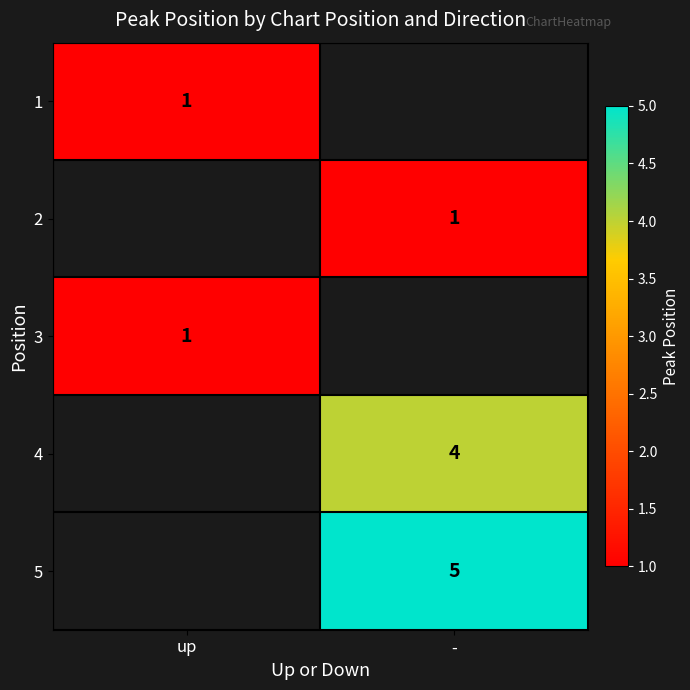

True or false: 4 has a value of 4 at -.

True